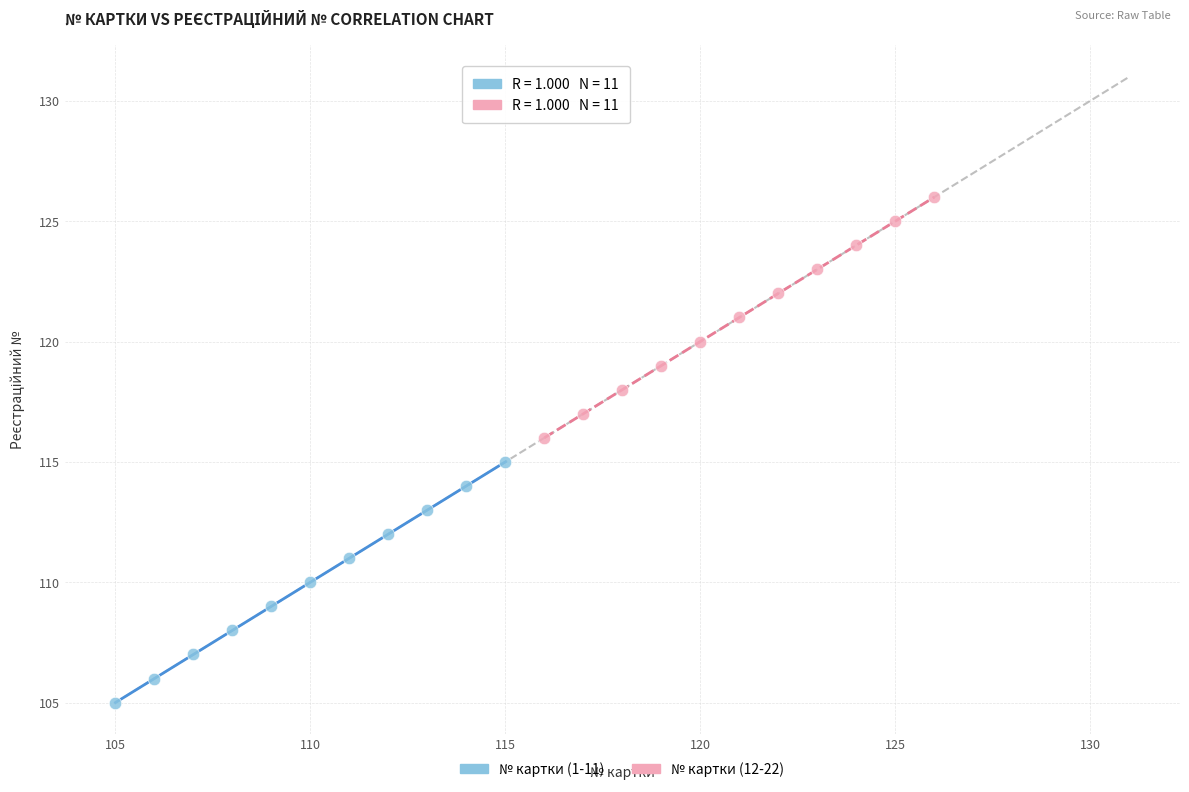

Which series reaches the maximum Y coordinate?

№ картки (12-22)